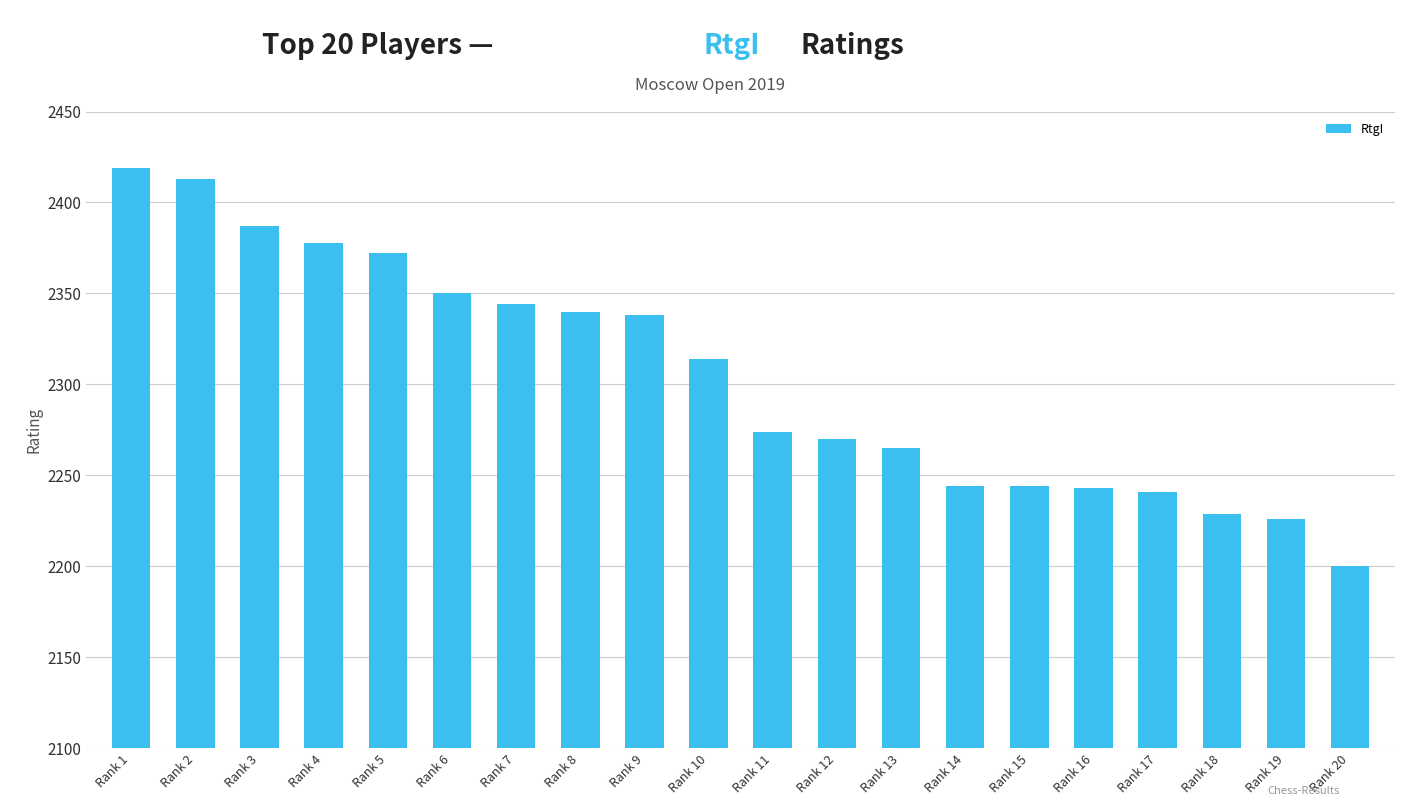

Does the chart contain stacked bars?

No